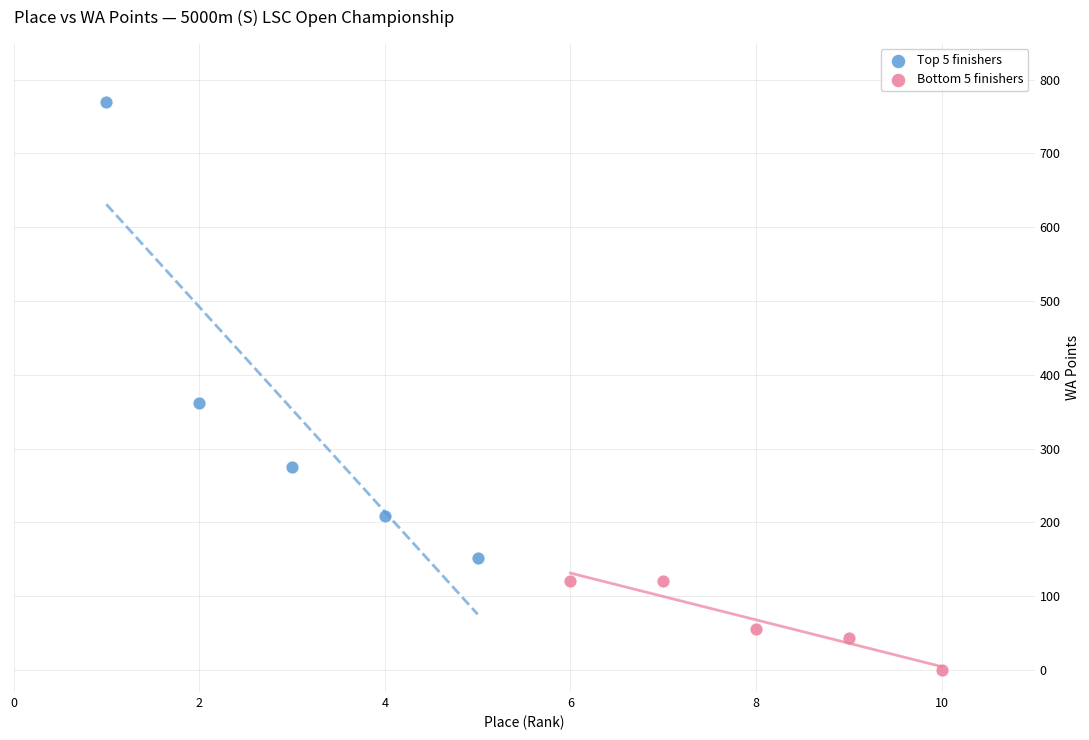

Which series reaches the maximum Y coordinate?

Top 5 finishers